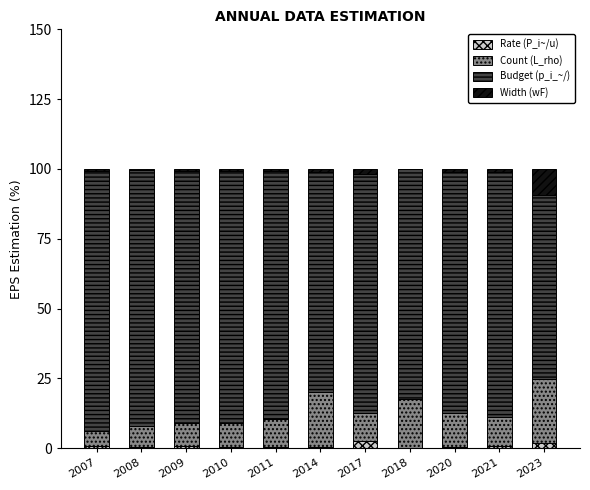

Are the bars horizontal?

No